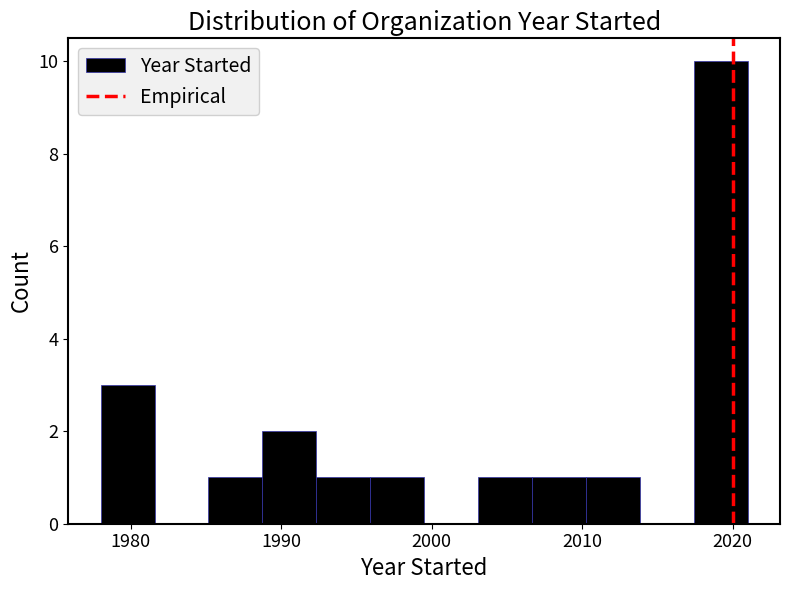

Read against the x-axis, roughly where is the centre of the tallest bar?

2019